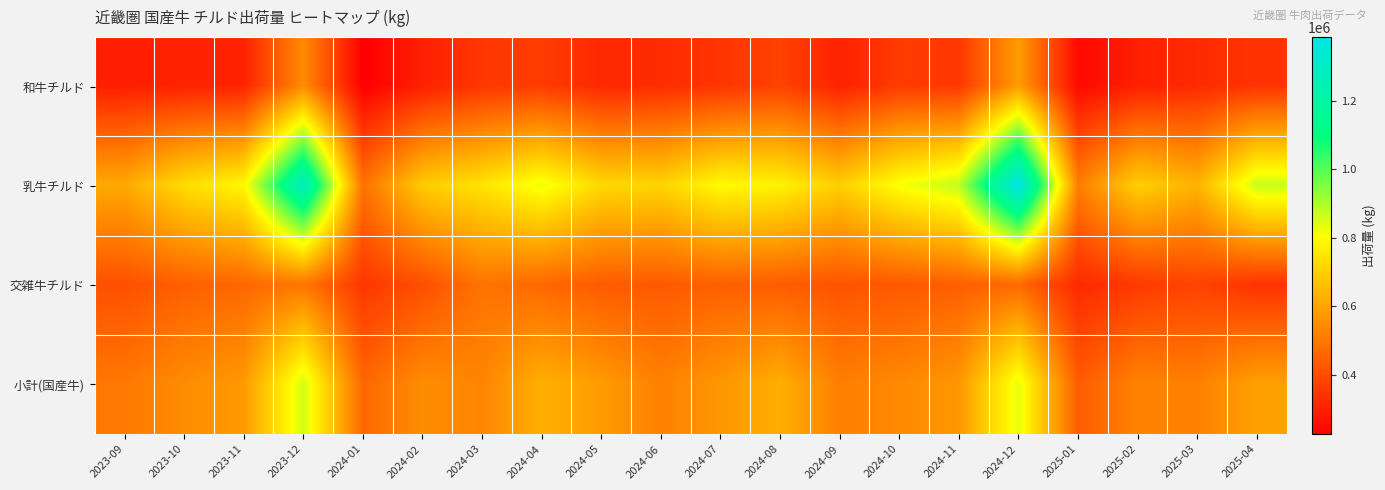

At how many categories does at least one series exceed 1059194?

2